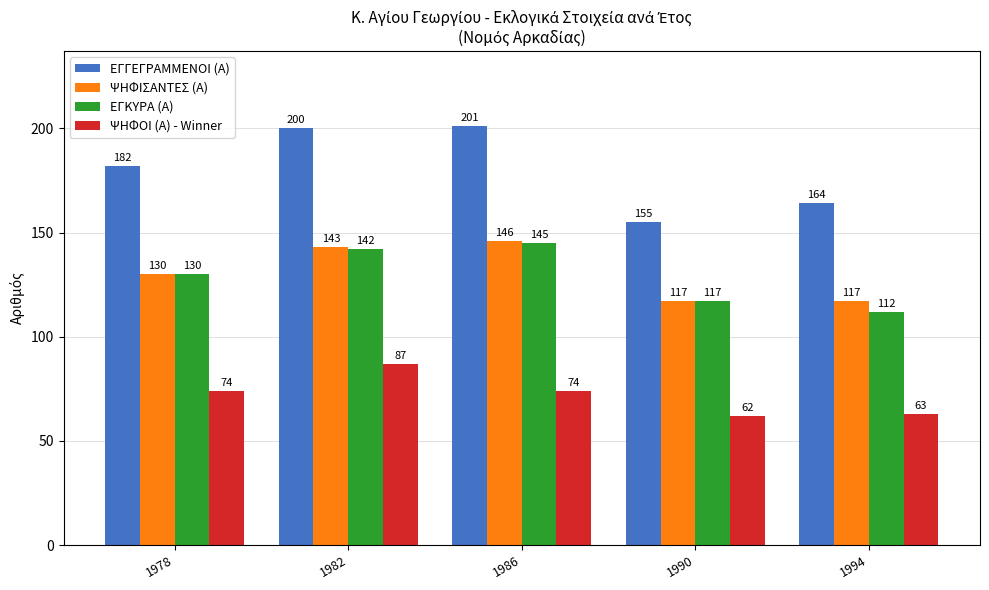

Between 1986 and 1994, which series saw the biggest shift?

ΕΓΓΕΓΡΑΜΜΕΝΟΙ (Α)